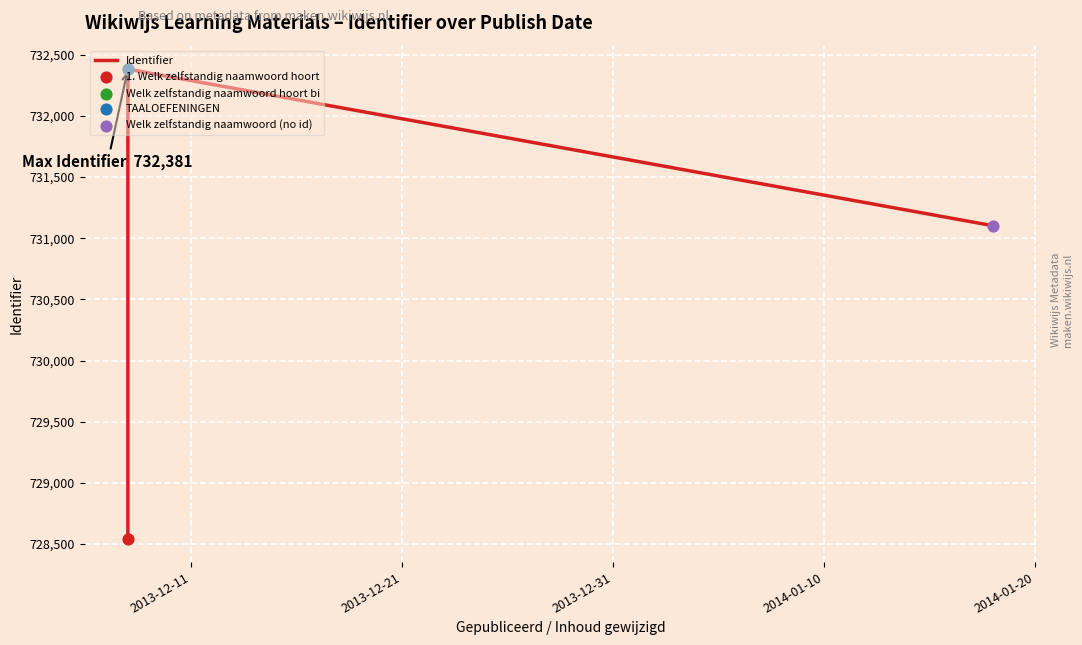

What is the ratio of the value at 2013-12-11 to the value at 2014-01-10?

1.0